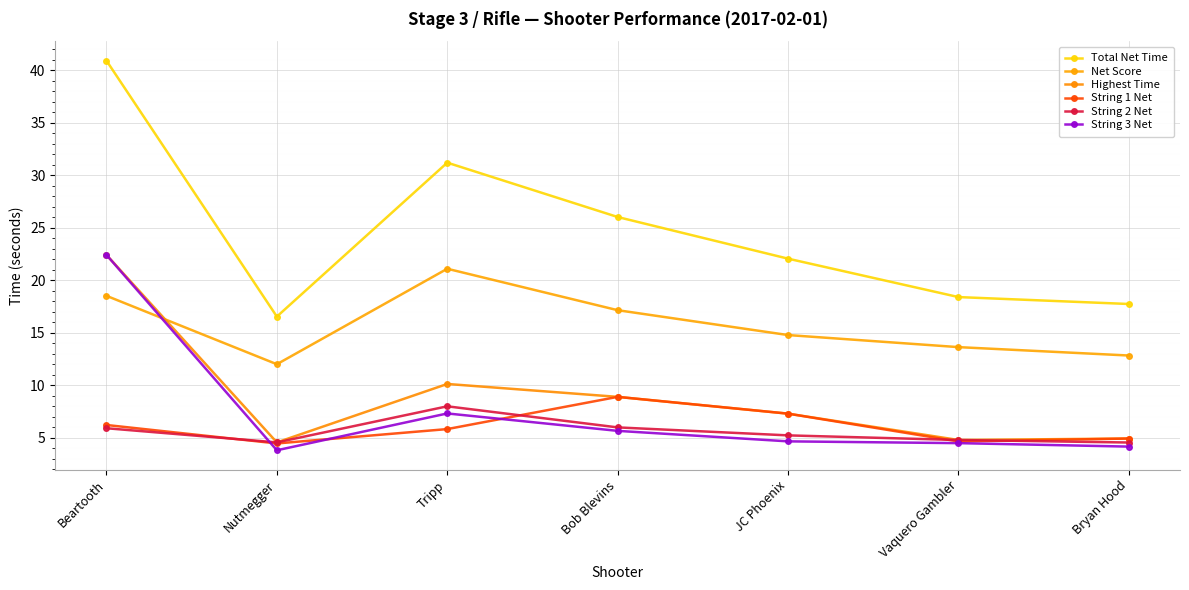

Does the chart display data point markers on the line(s)?

Yes